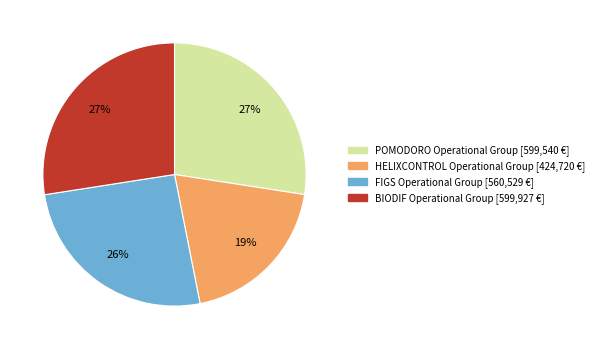

To the nearest percent, what percentage of the pie is POMODORO?

27%